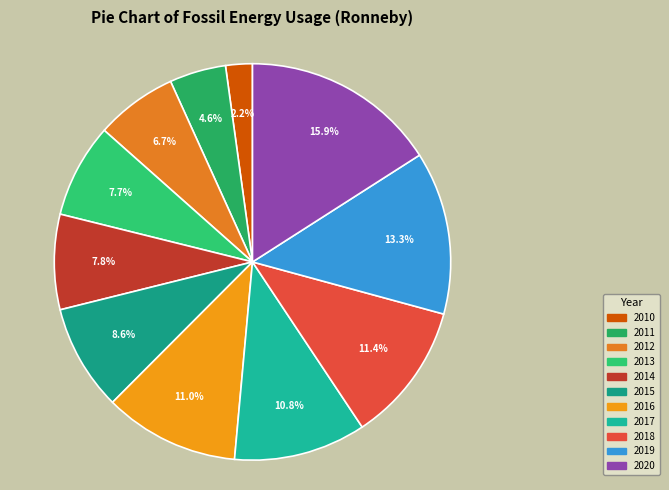

What is the total percentage of 2014 and 2011?

12.4%